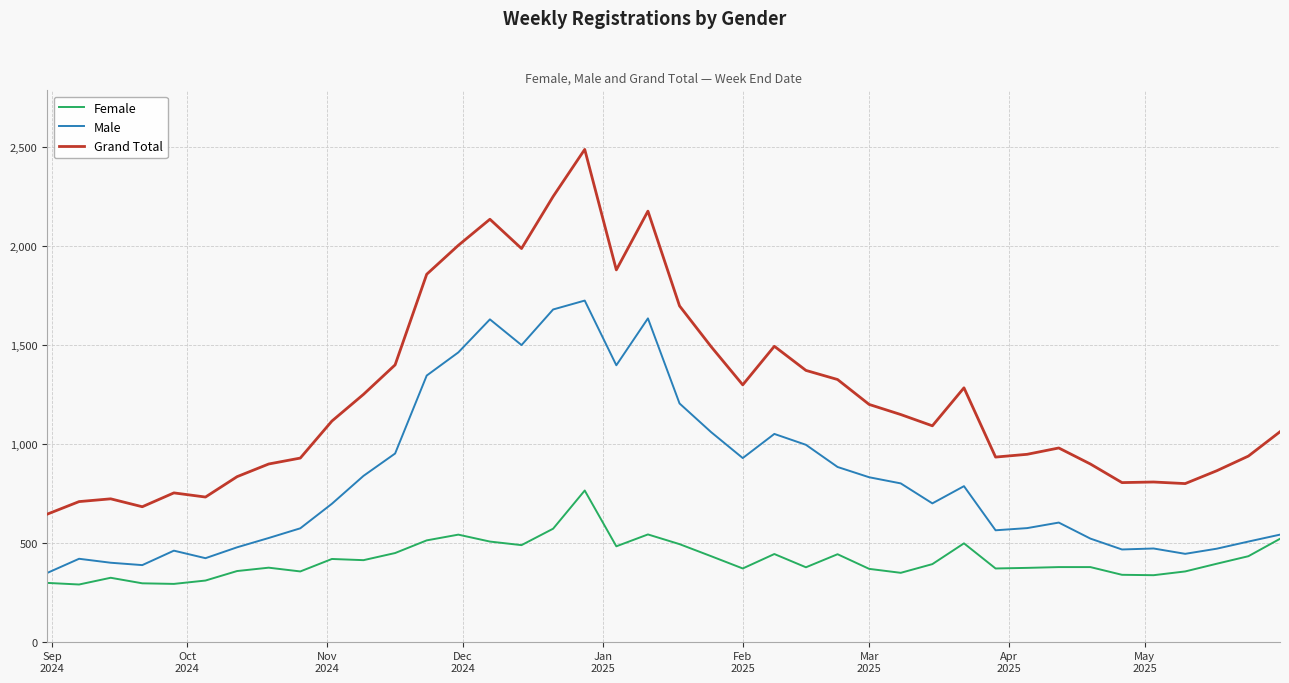

List the series in order of their overall mean, lowest first.

Female, Male, Grand Total